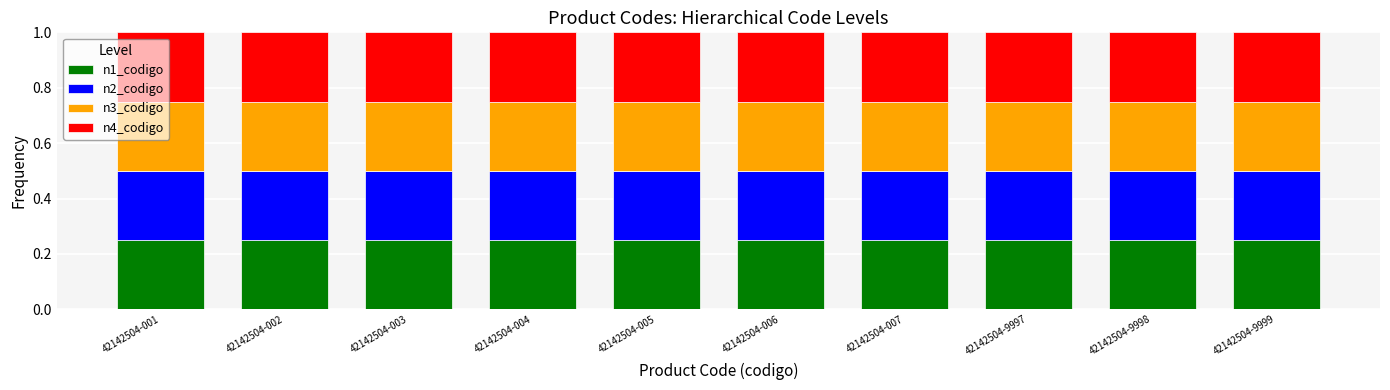

Is it true that n1_codigo equals 0.1 at 42142504-002?

False